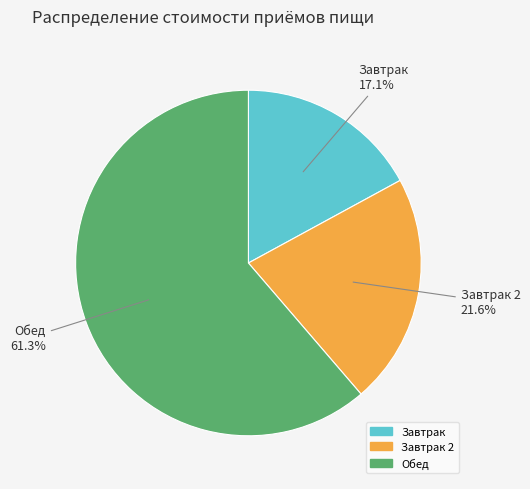

Is there any slice that represents more than half of the pie?

Yes